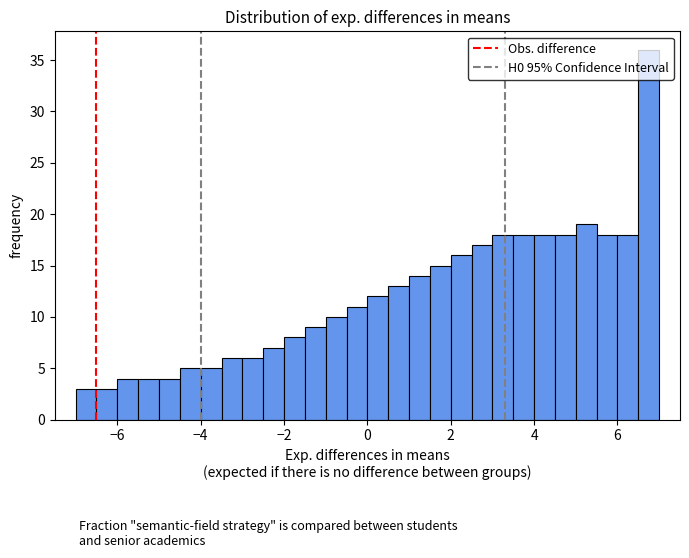

Around what value on the x-axis is the tallest bar? Give the approximate position of its centre, as read against the axis.

6.8